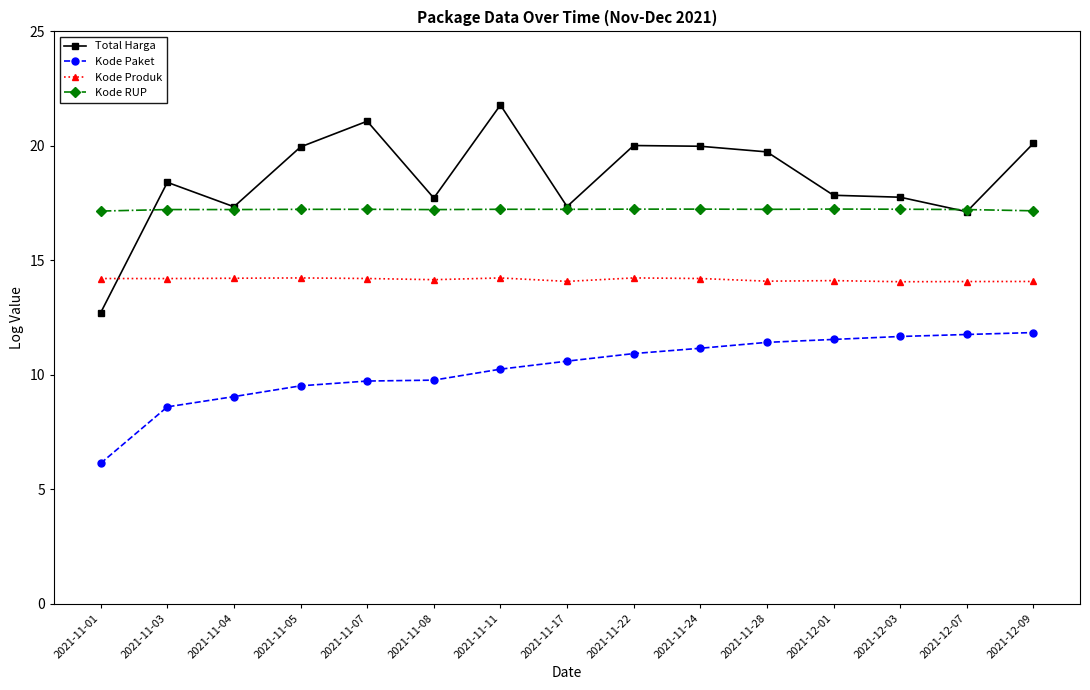

What is the total value across all series at 2021-11-28?

62.5